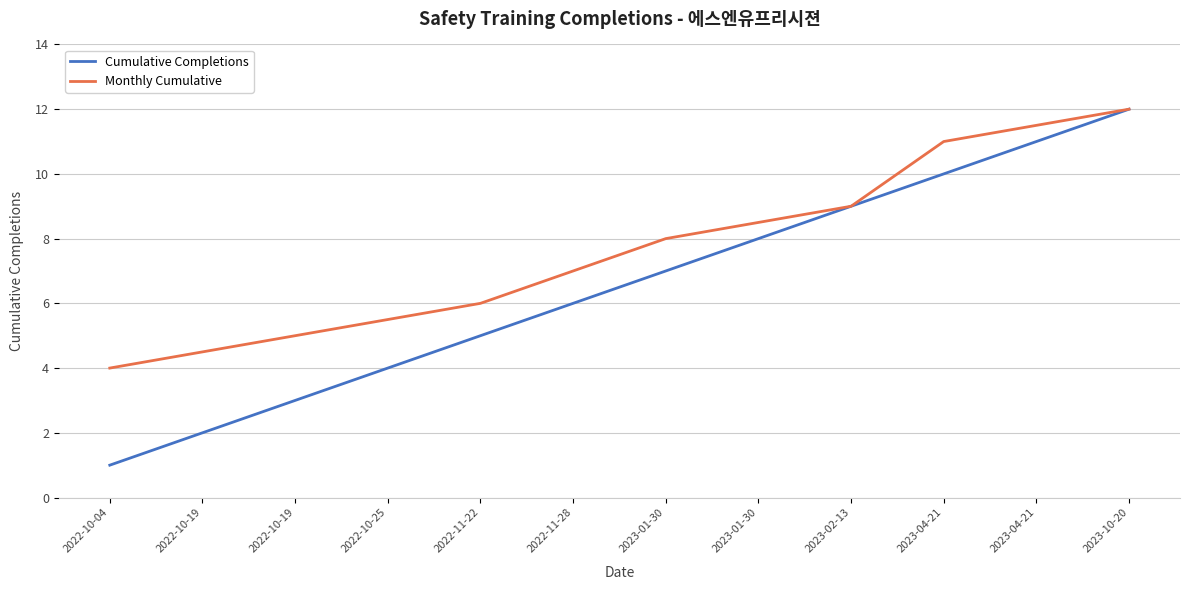

What is the value of the 8th point from the left?

7